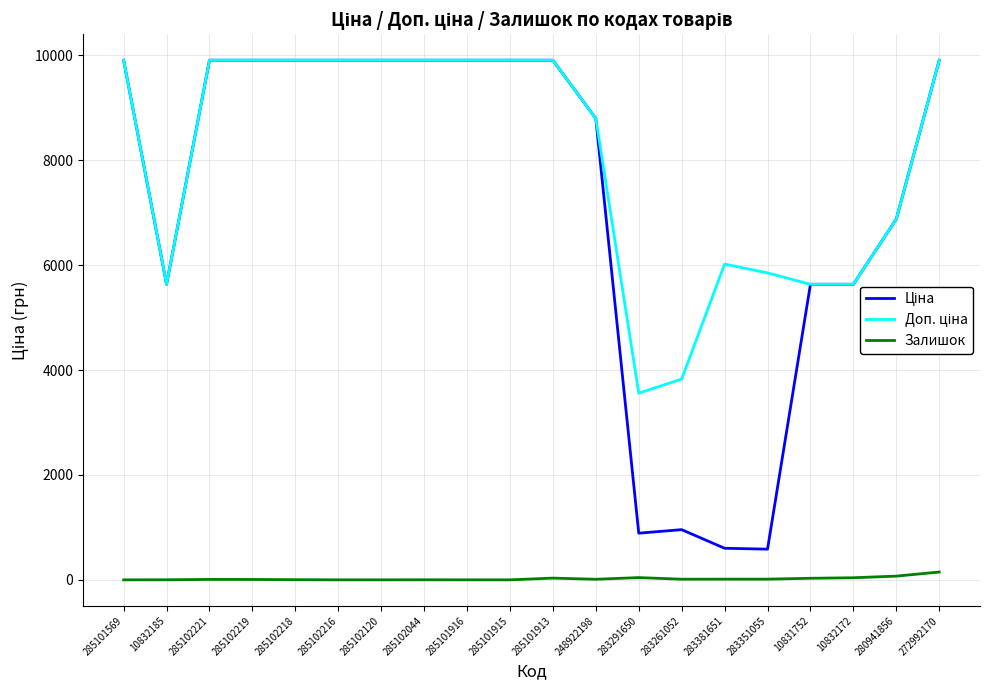

Does the chart display data point markers on the line(s)?

No